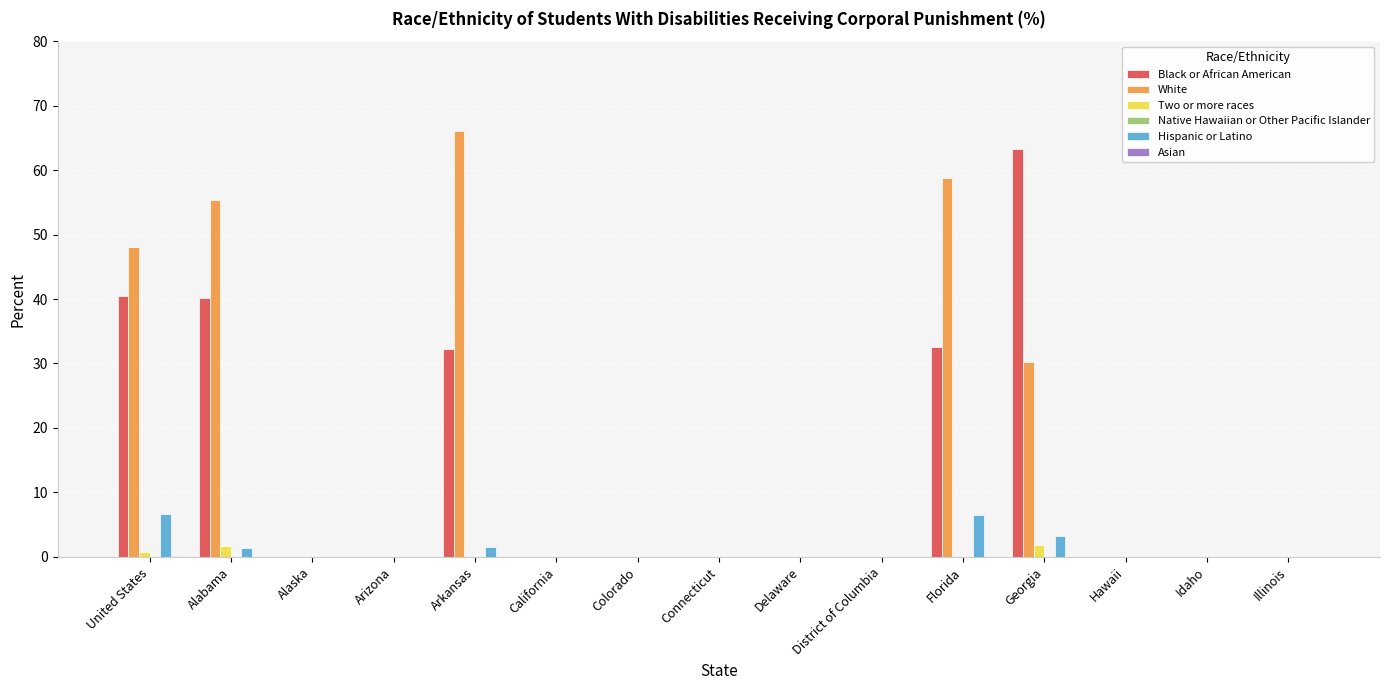

What is the sum of all White values?

258.5